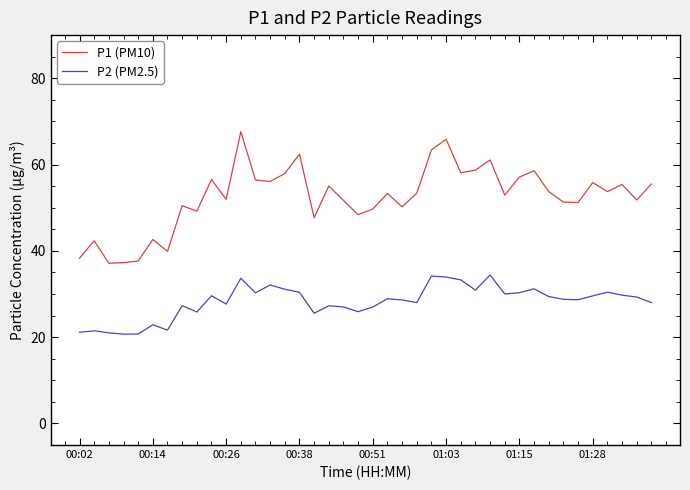

What are all the series names shown in the legend?

P1 (PM10), P2 (PM2.5)